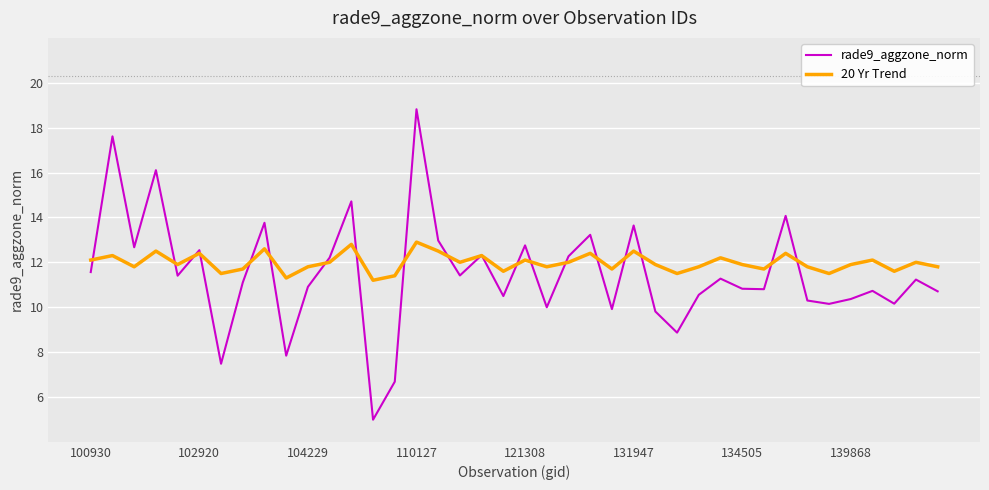

Which series has the largest range (max minus min)?

rade9_aggzone_norm